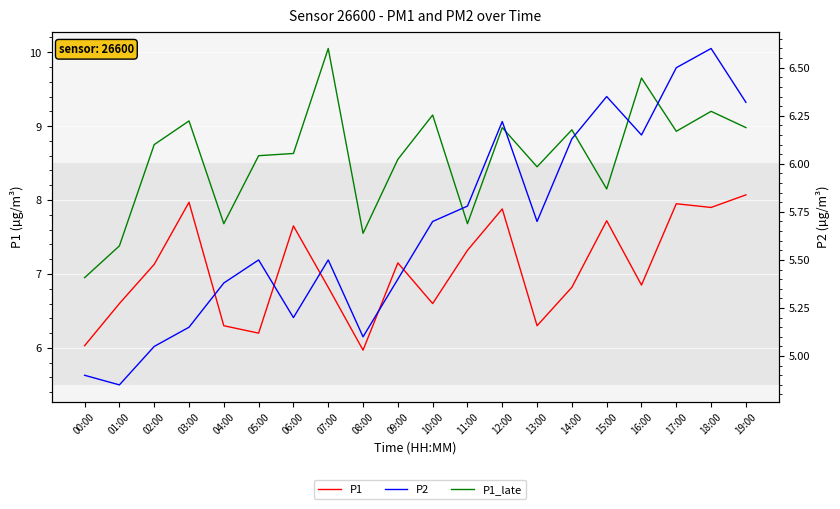

Where is P1 nearest to the value 7?

02:00